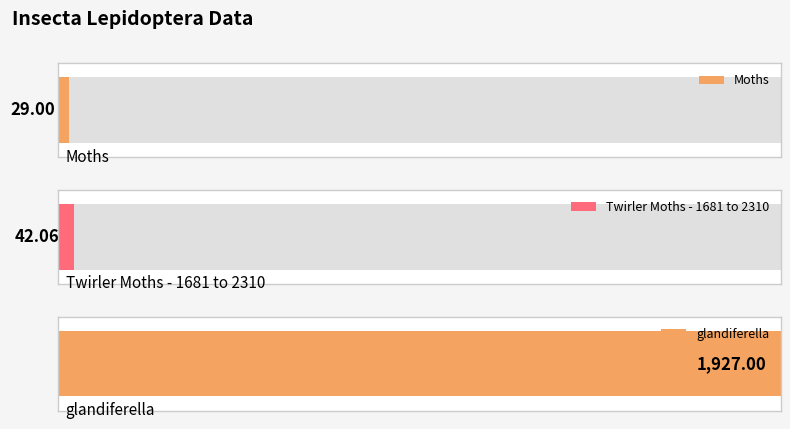

At which label does the data first exceed 42?

Twirler Moths - 1681 to 2310